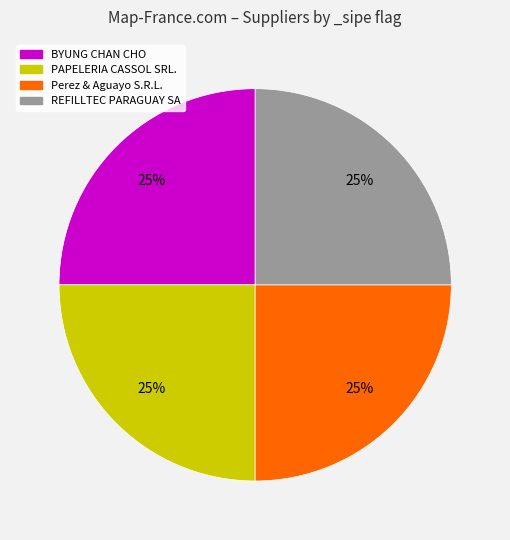

What is the ratio of the value at Perez & Aguayo S.R.L. to the value at PAPELERIA CASSOL SRL.?

1.0